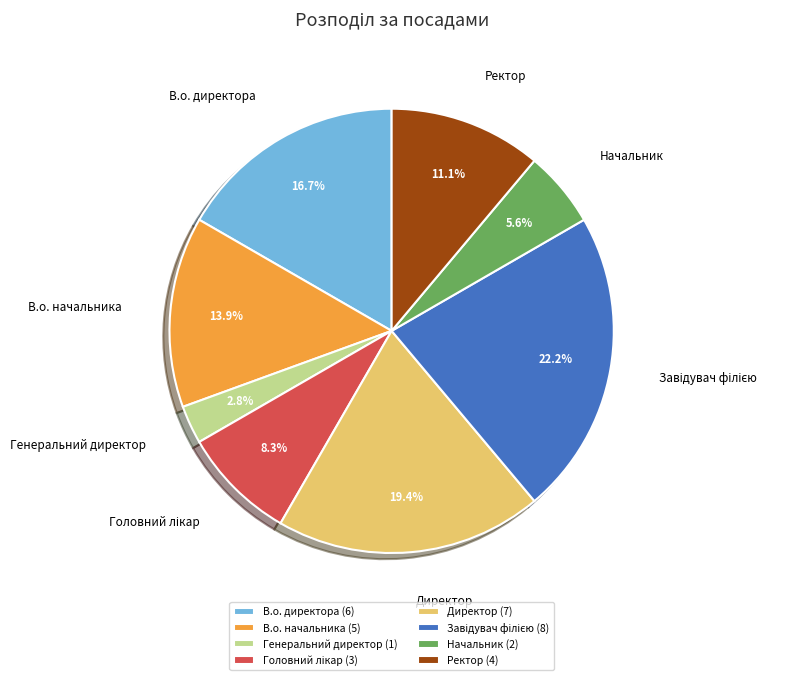

To the nearest percent, what portion does В.о. директора represent?

17%